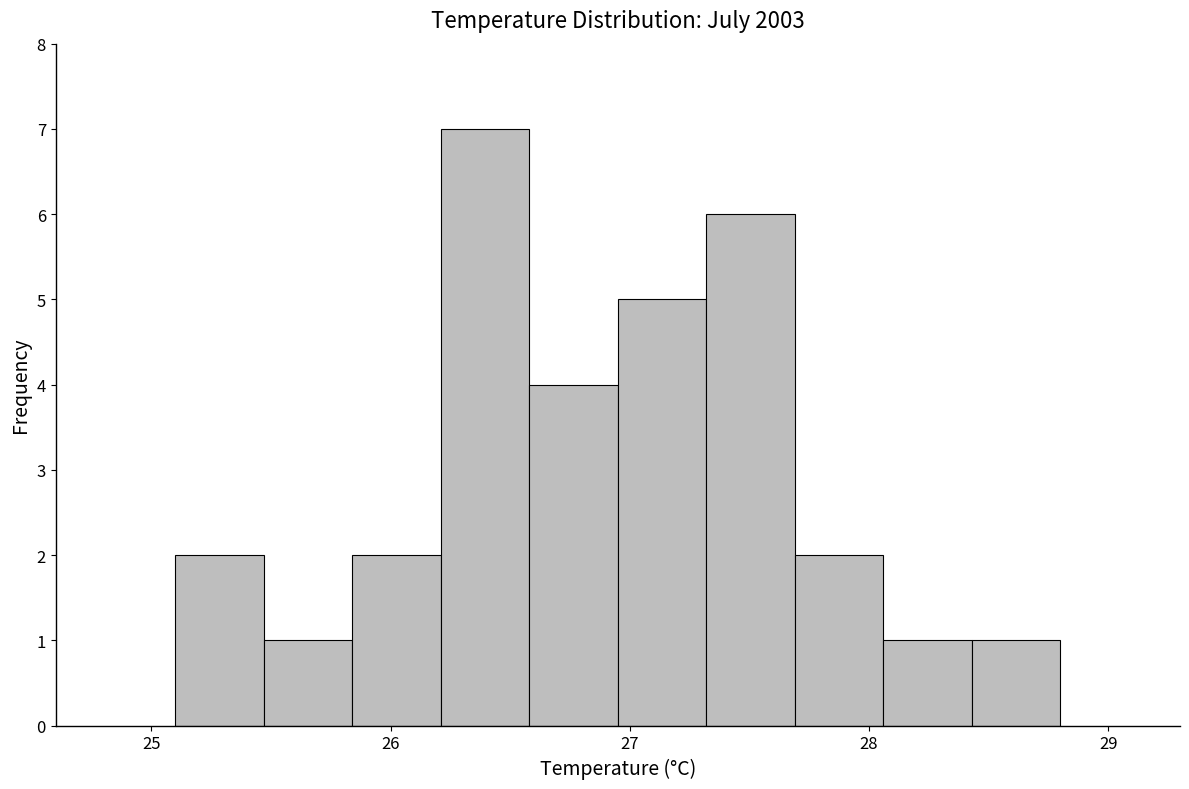

Around what value on the x-axis is the tallest bar? Give the approximate position of its centre, as read against the axis.

26.4